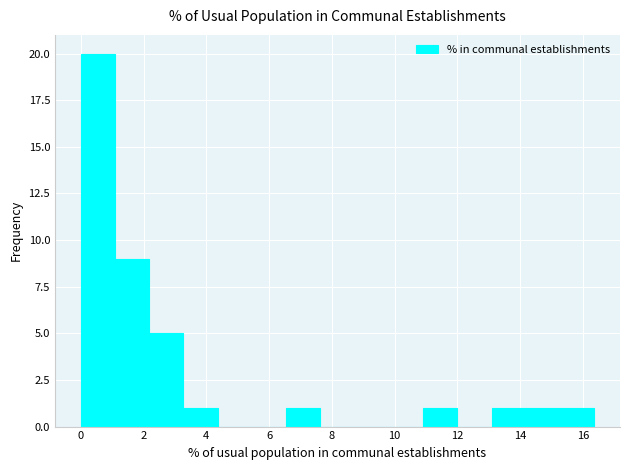

How tall is the bar that spans 3.2 to 4.4 on the x-axis? Neither the bar edges nor the heights are printed on the chart, so give them approximately, as read against the axes.

1